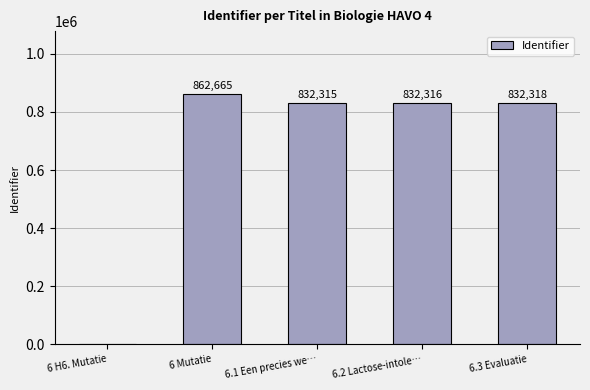

The value at 6 H6. Mutatie is 0. True or false?

True